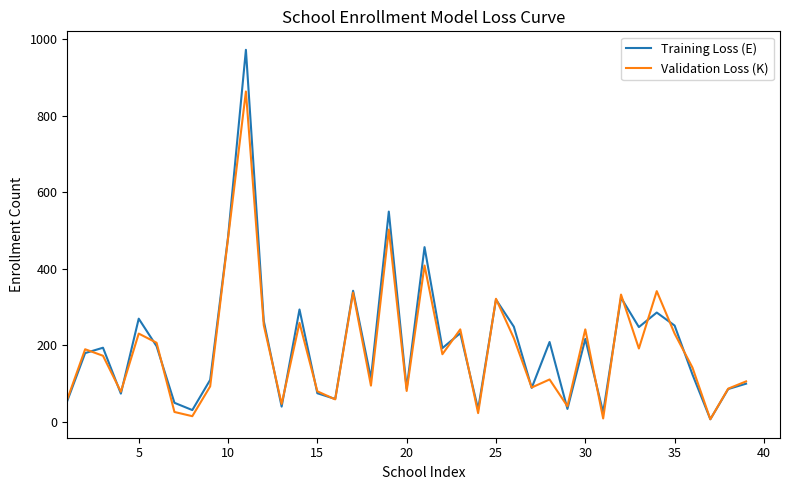

What is the highest value of the Training Loss (E) series?

972